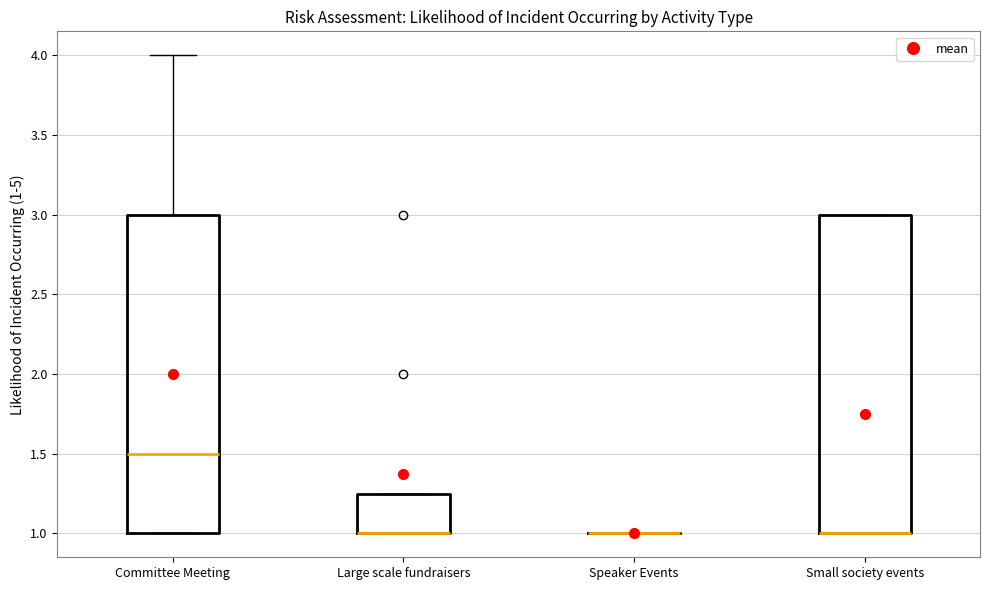

Reading left to right, read every box against the y-axis: the position of its median line, the range the box covers, and the ends of its whiskers. The values are not printed on the chart, so give them approximately, as read against the axis.

Committee Meeting: median 1.50, box 1.00 to 3.00, whiskers 1.00 to 4.00
Large scale fundraisers: median 1.00 (drawn on the box's lower edge), box 1.00 to 1.25, whiskers 1.00 to 1.25
Speaker Events: box collapsed to a line at 1.00, whiskers 1.00 to 1.00
Small society events: median 1.00 (drawn on the box's lower edge), box 1.00 to 3.00, whiskers 1.00 to 3.00